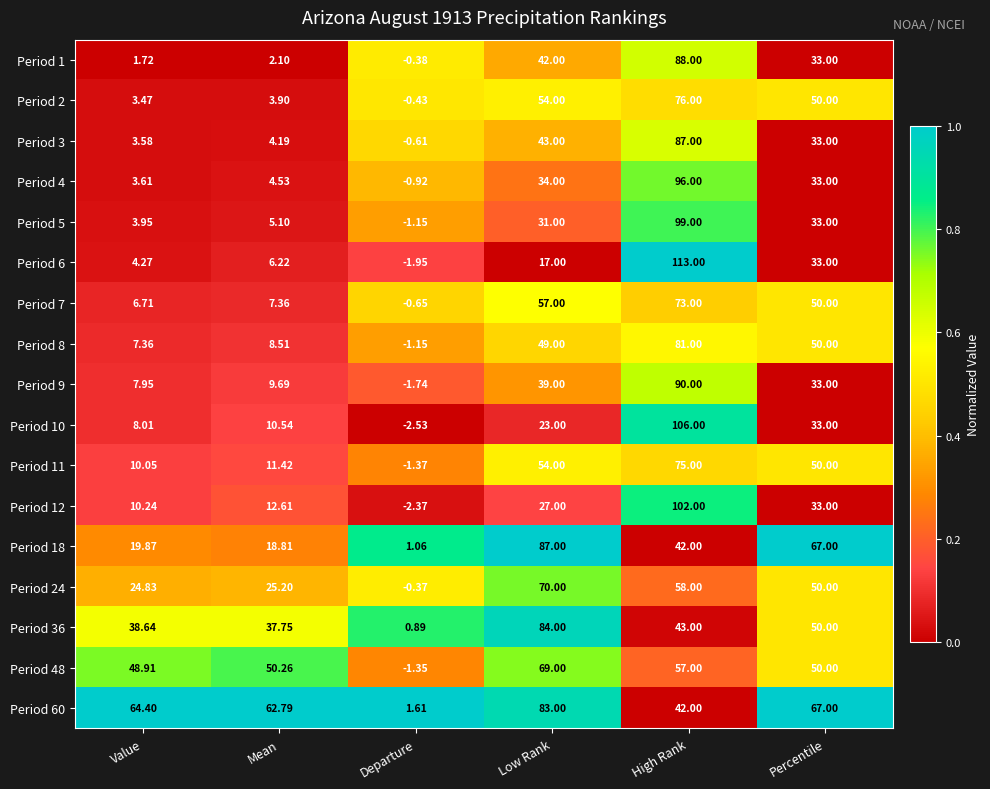

How many series are shown in this chart?

17